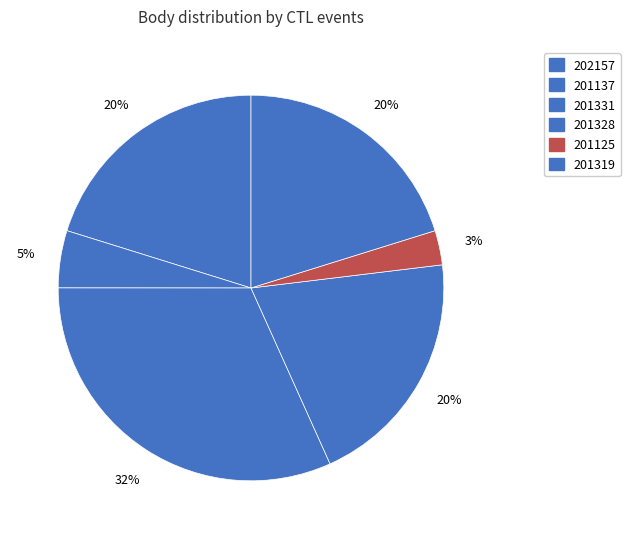

Is the sum of 202157 and 201331 greater than half?

Yes